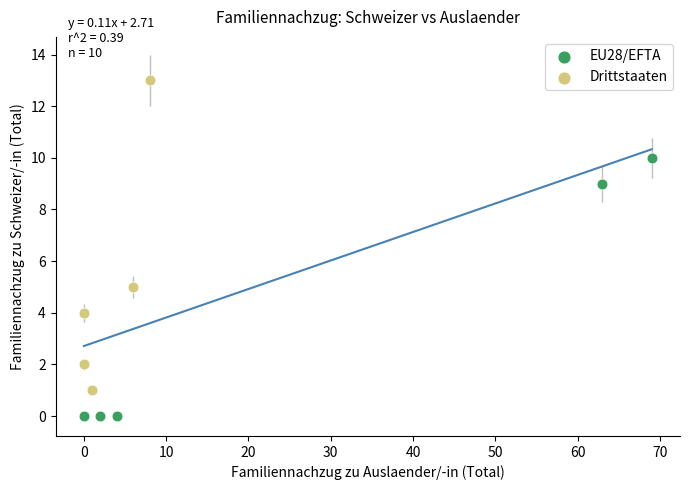

Which series has the largest Y range (max minus min)?

Drittstaaten